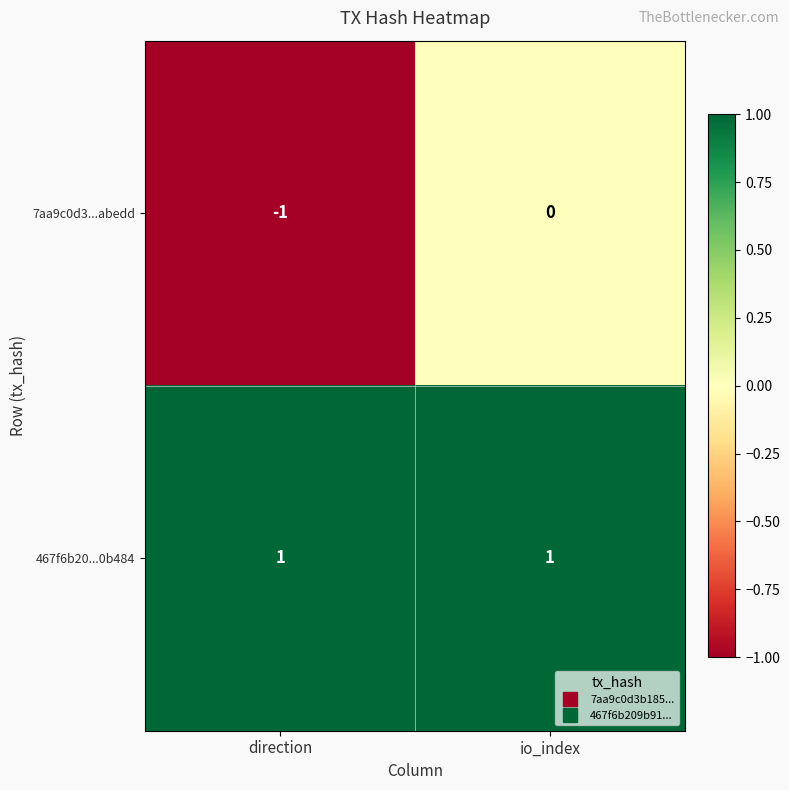

True or false: 7aa9c0d3...abedd has a value of 0 at io_index.

True